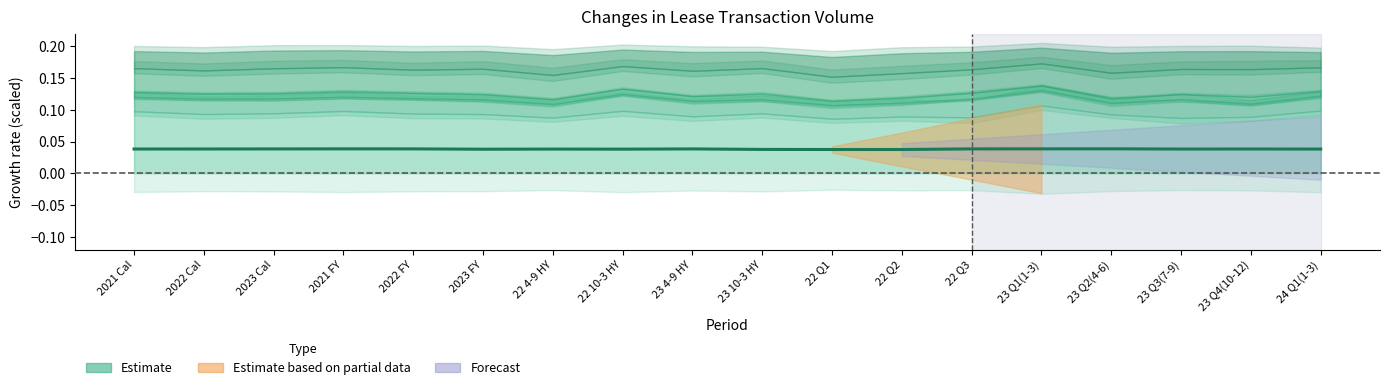

Count the number of categories in the chart.

18